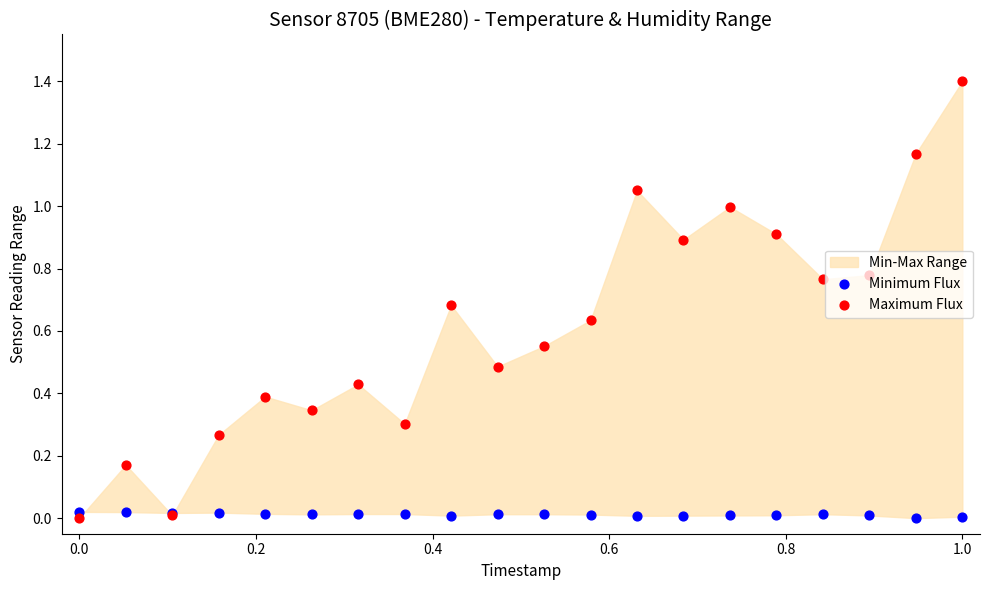

Which series has the largest total across all categories?

Maximum Flux